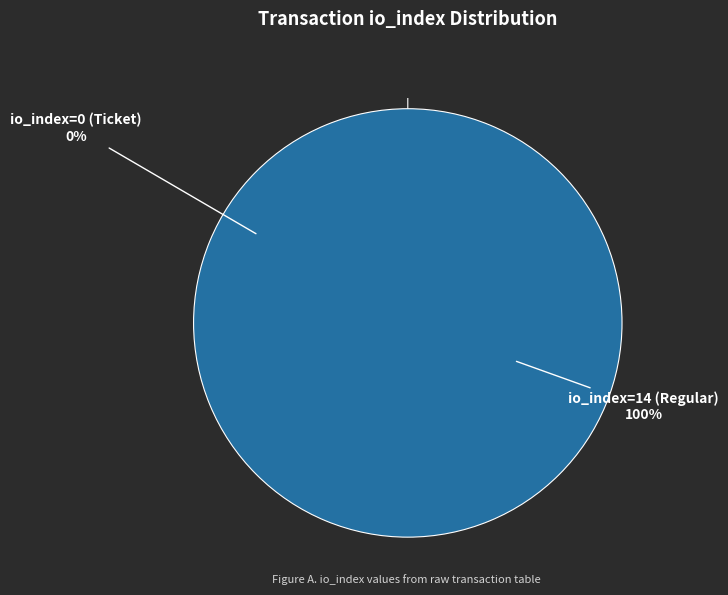

How many segments does this pie chart have?

2